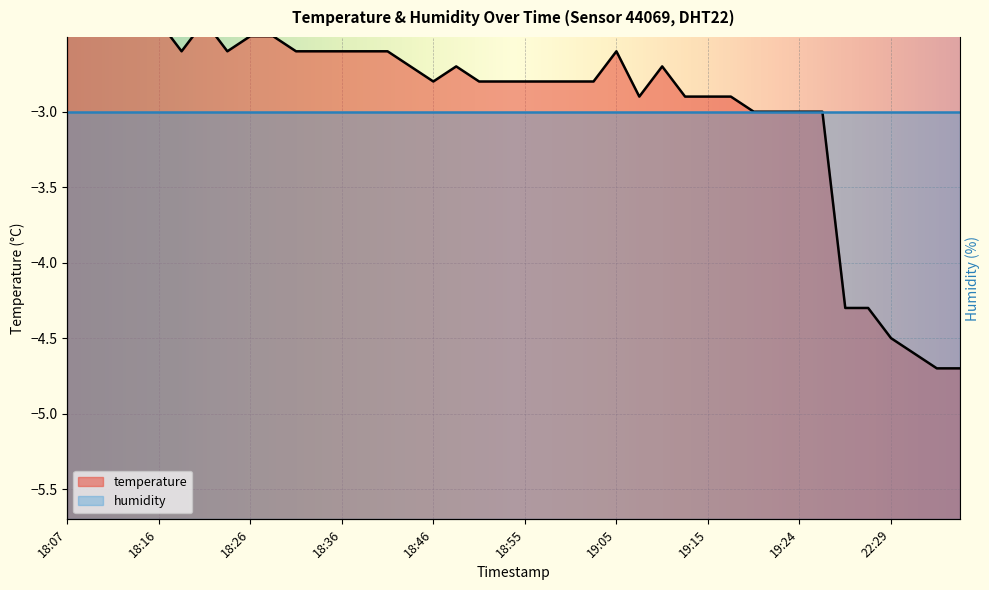

What is the smallest value displayed?

-4.7